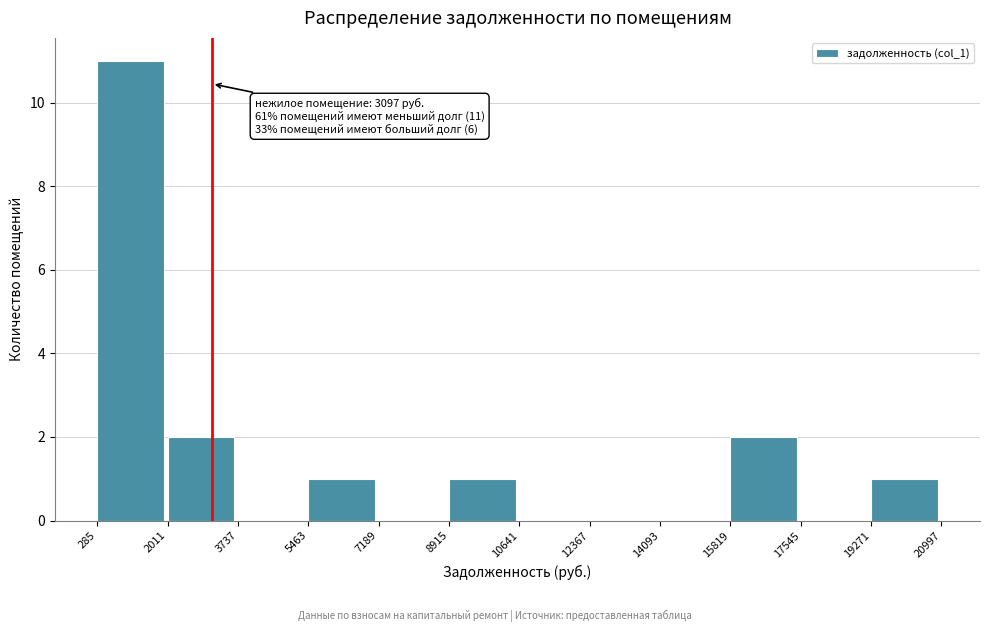

Over which range of the x-axis is the bar tallest?

285 to 2011